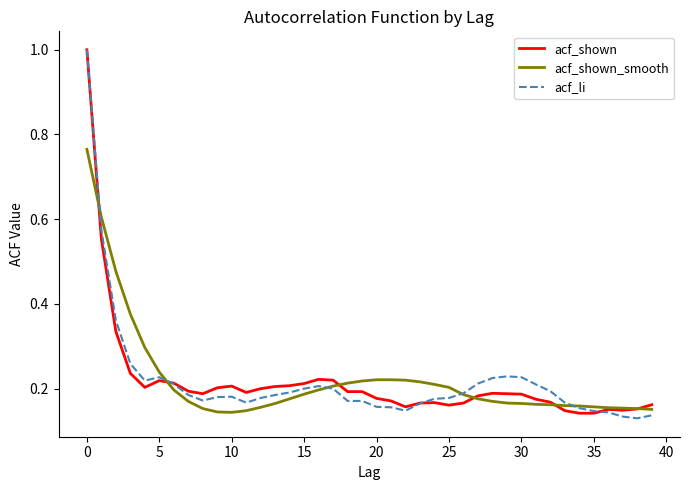

What is the value of the acf_shown point at the 1st from the left?

1.0